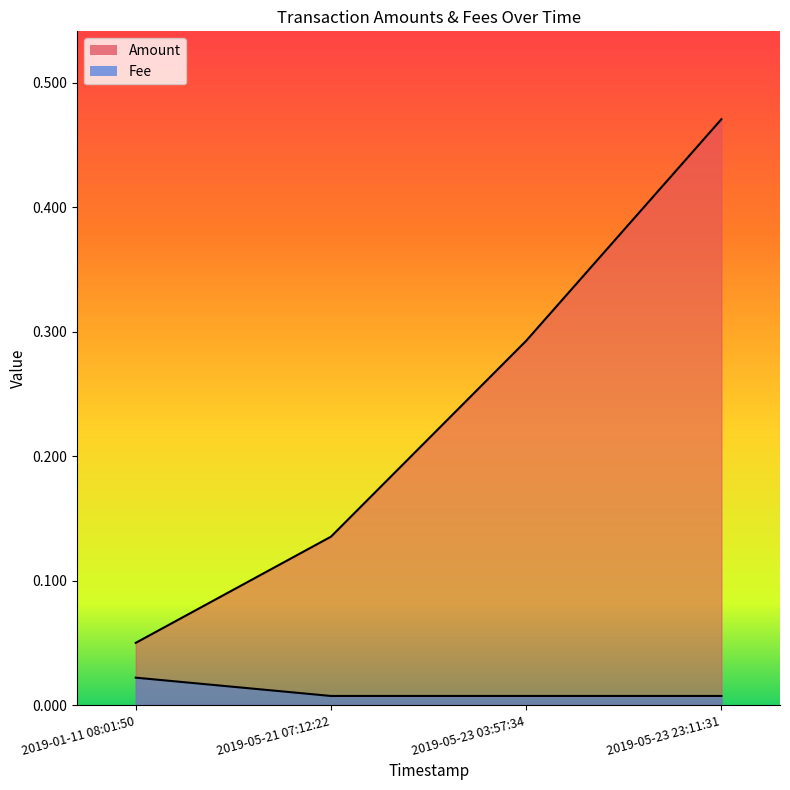

At which category does the chart reach its peak across all series?

2019-05-23 23:11:31